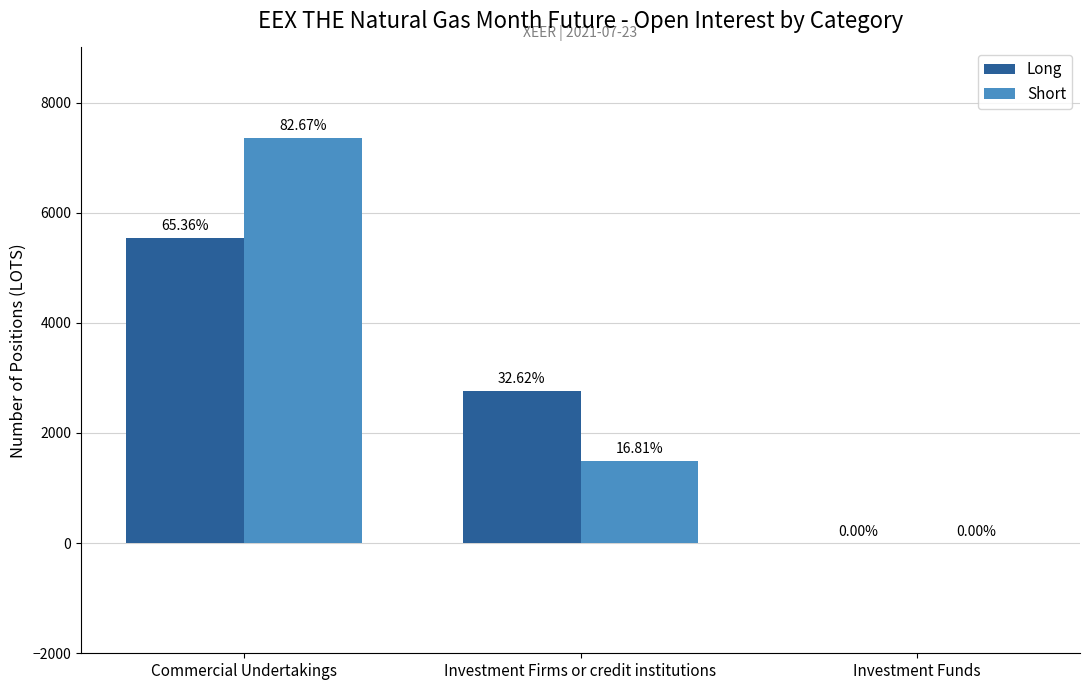

What are all the series names shown in the legend?

Long, Short